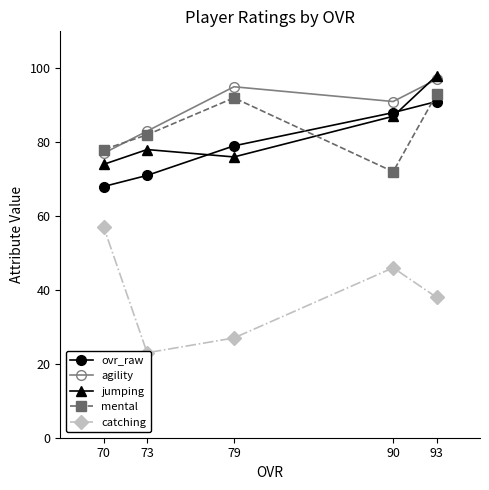

Which series has the largest total across all categories?

agility